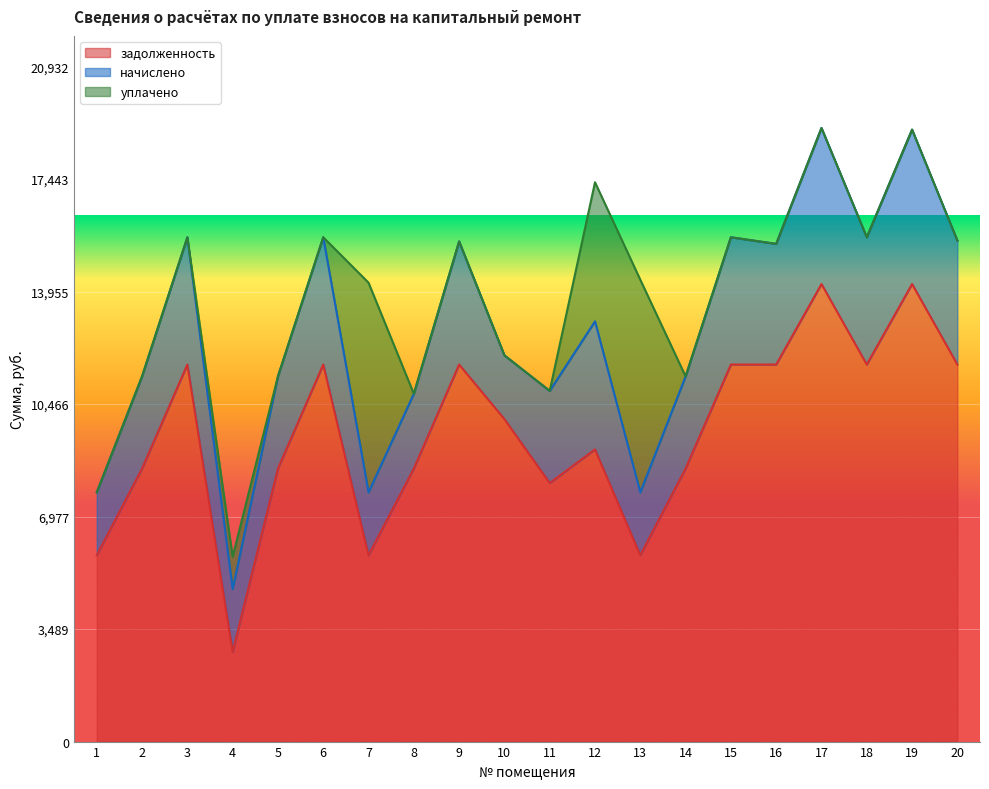

What is the difference between the maximum and minimum values in the задолженность series?

11409.6